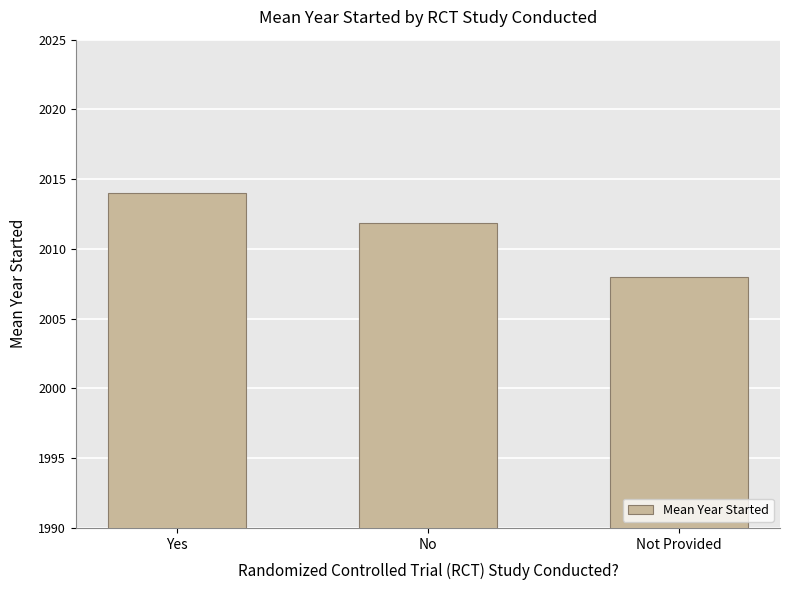

What is the sum of the values at Yes and Not Provided?

4022.0